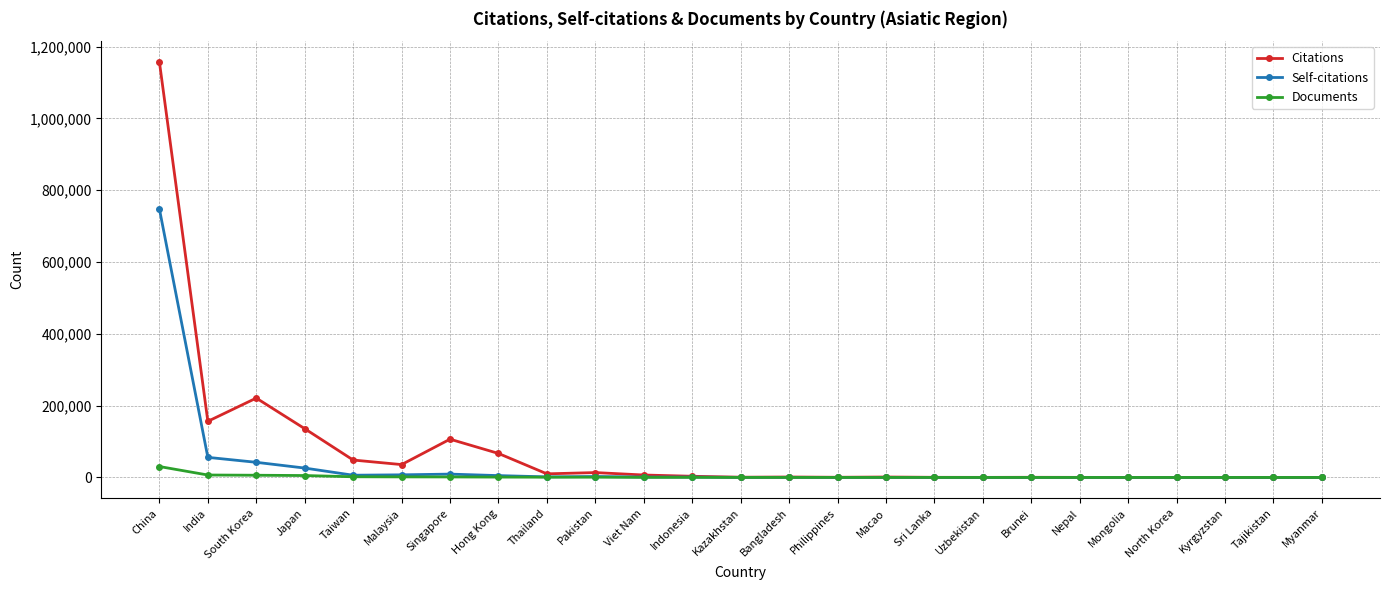

Which series has the widest spread of values?

Citations